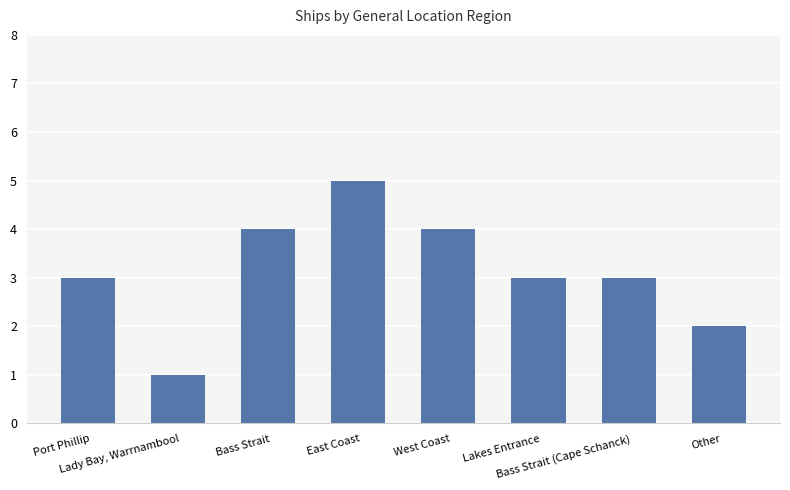

Between Port Phillip and East Coast, which is larger?

East Coast